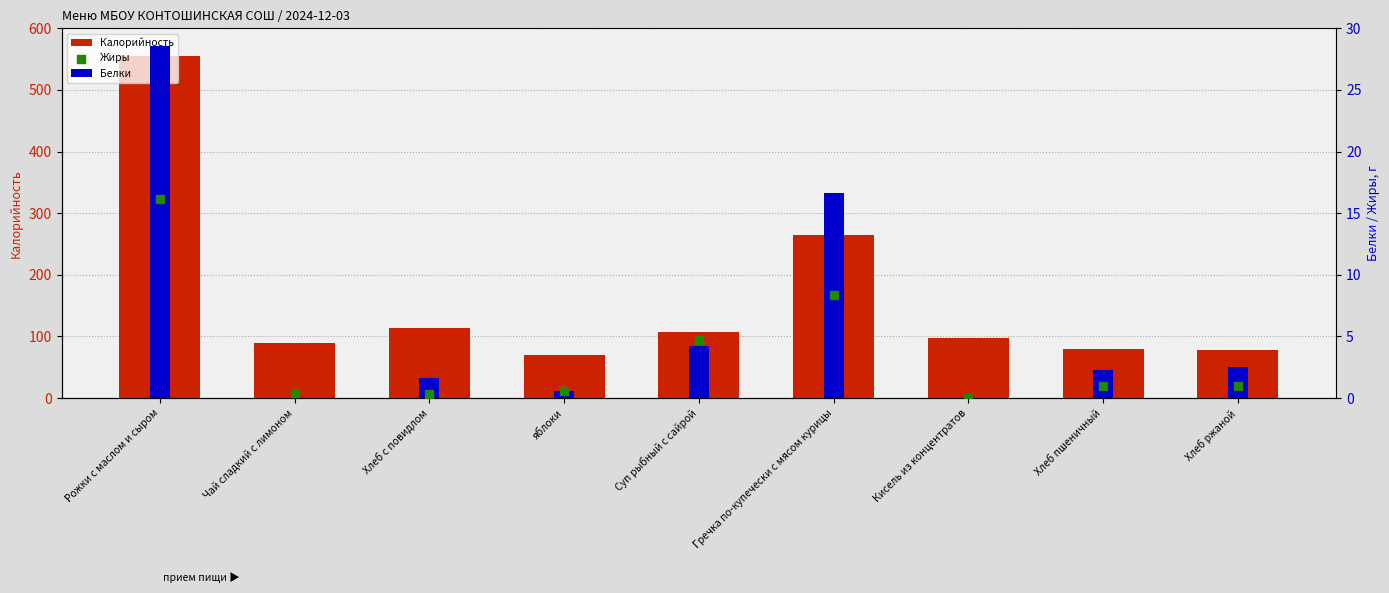

What are all the series names shown in the legend?

Калорийность, Белки, Жиры